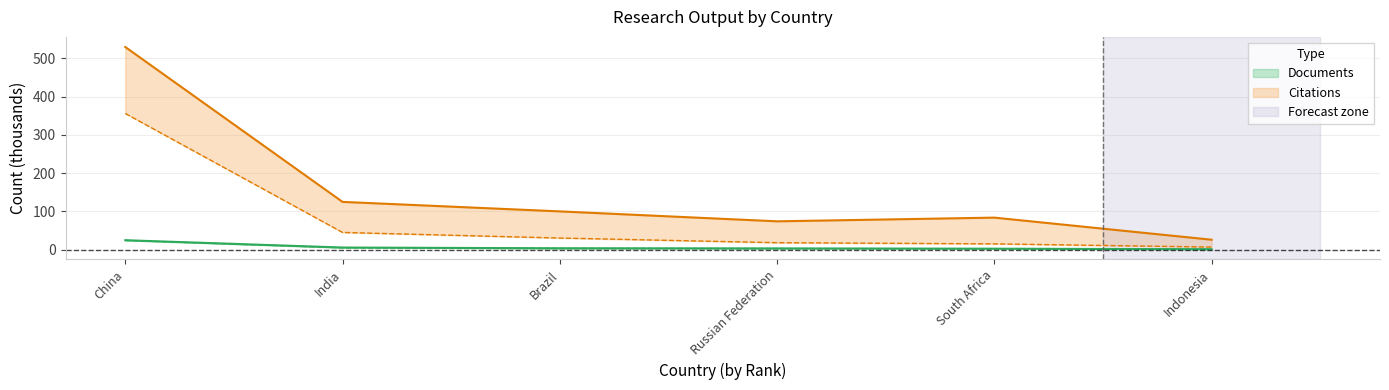

Between Brazil and Russian Federation, which is larger?

Brazil